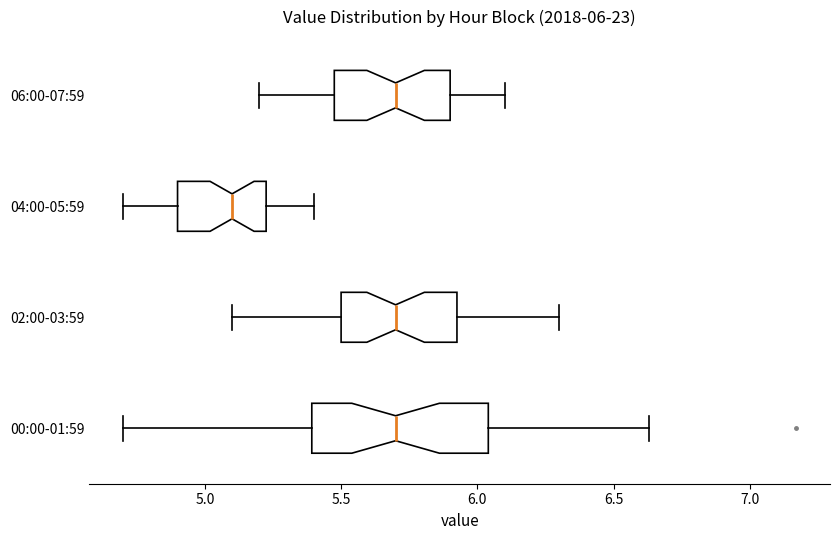

Which box is the widest, from its left edge to its right edge?

00:00-01:59